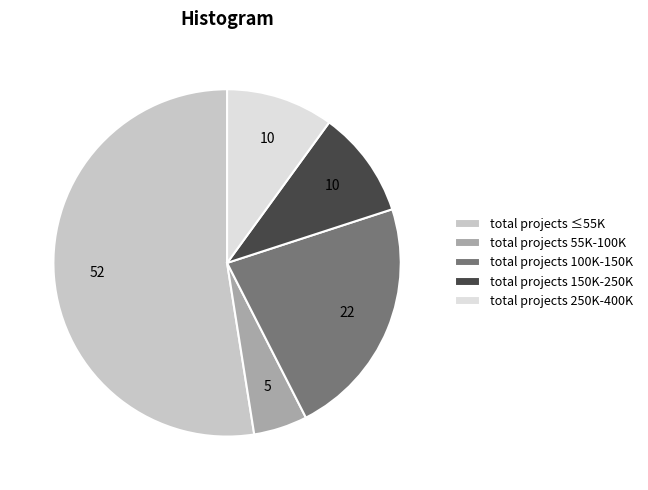

Is there a majority slice in this chart?

Yes